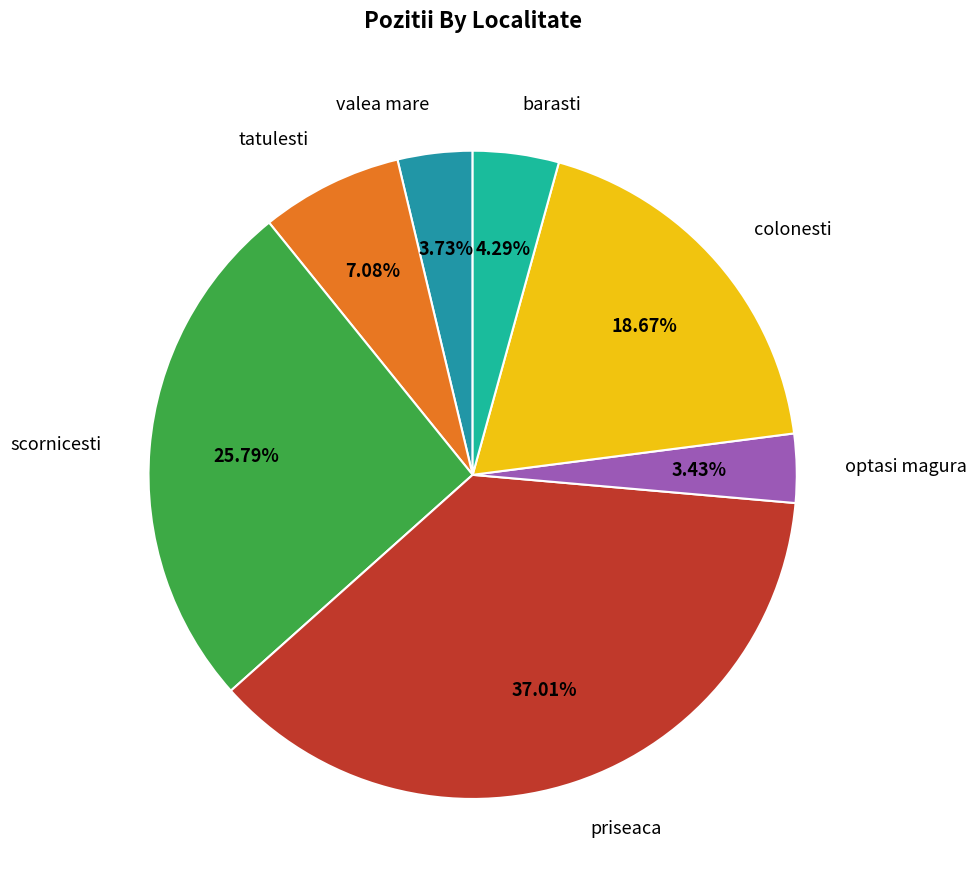

Do barasti and optasi magura together represent more than half of the pie?

No